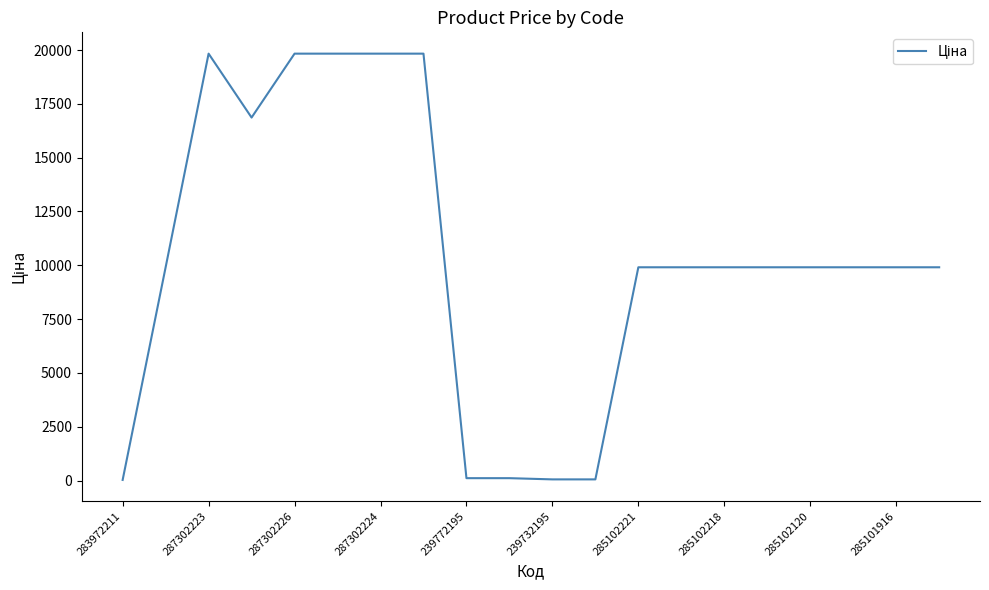

What is the difference between the maximum and minimum values?

19799.0